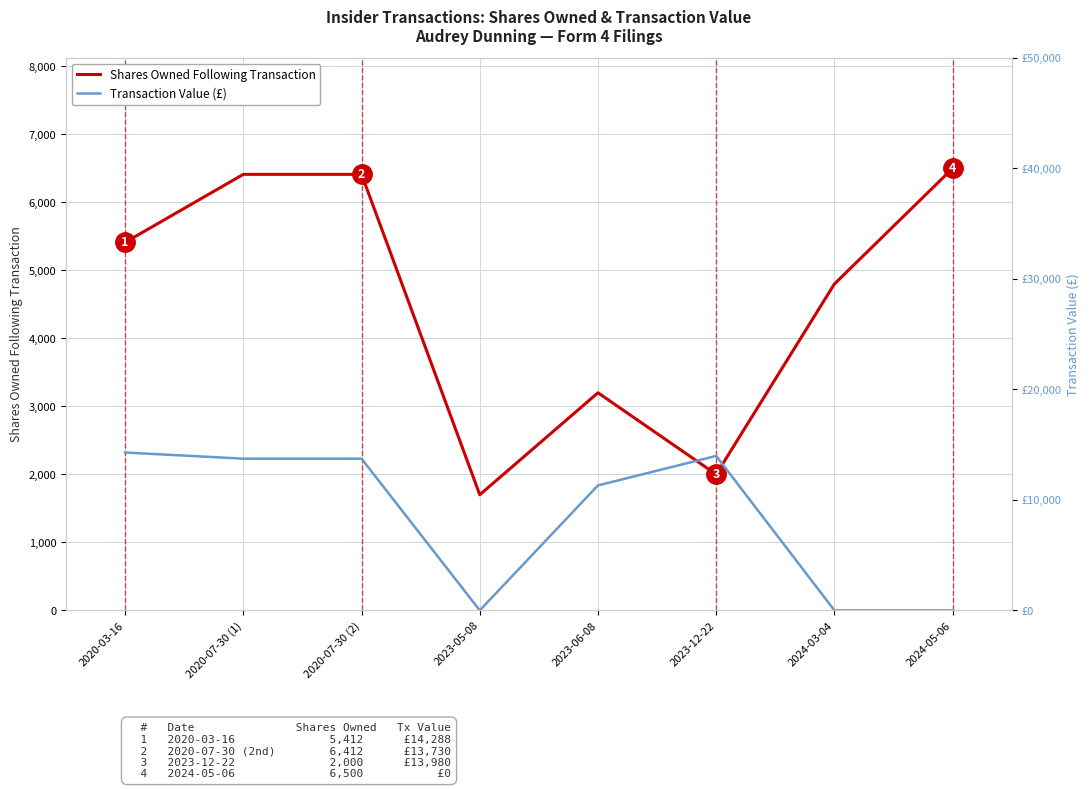

How many values in the Transaction Value (£) series exceed 13730?

2